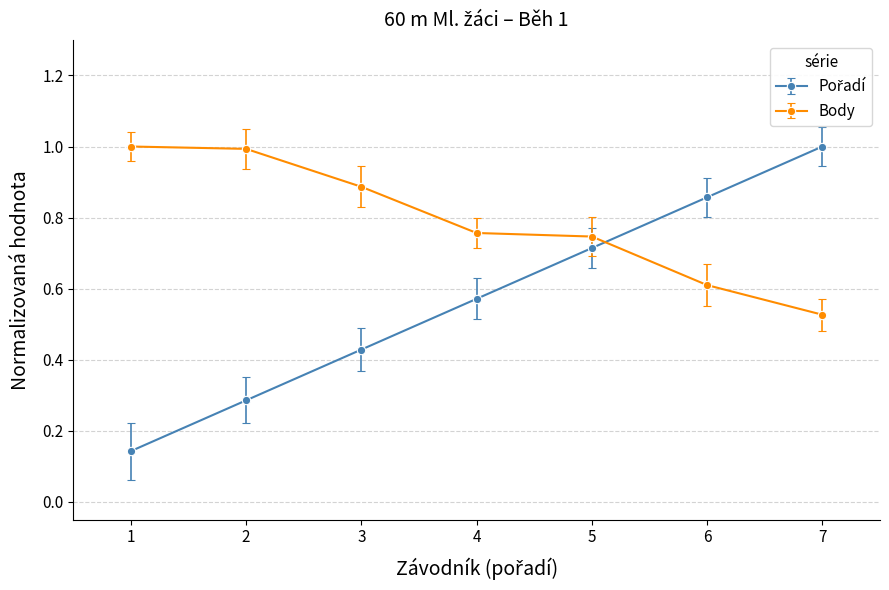

At which category is the sum across all series the highest?

7